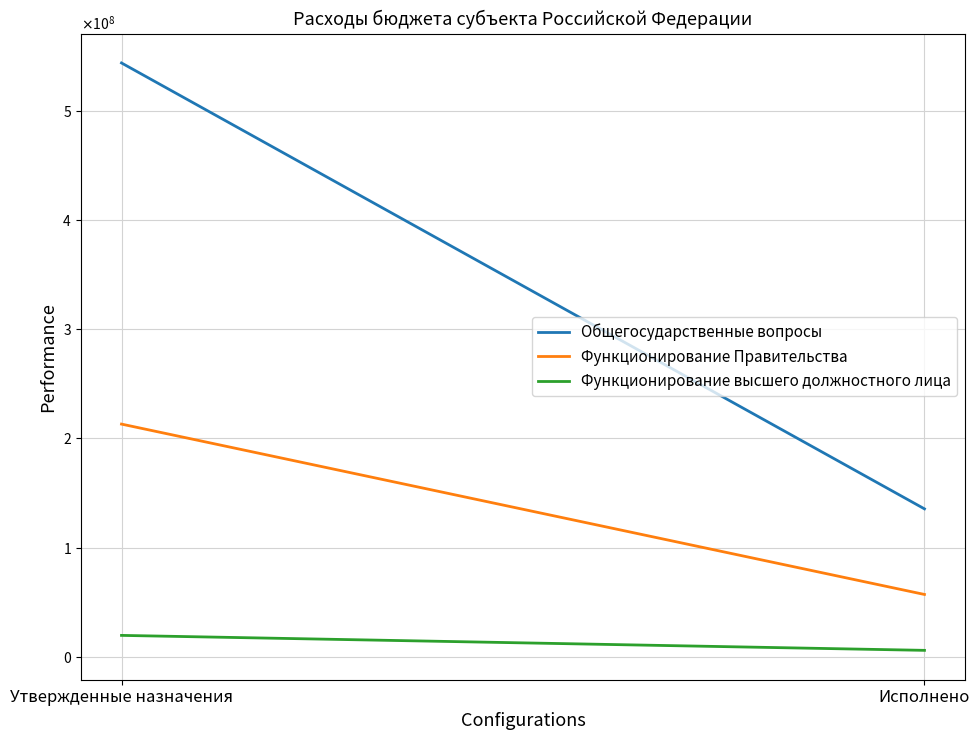

Which has a higher value, Утвержденные назначения or Исполнено?

Утвержденные назначения